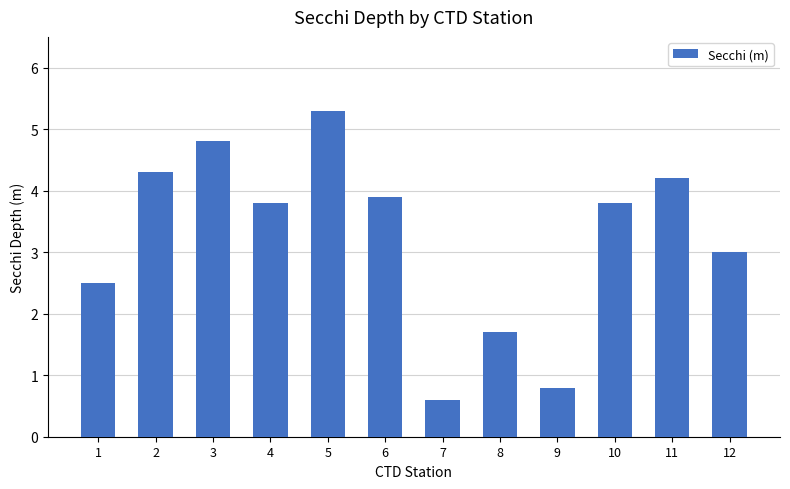

What is the value of the 4th bar from the left?

3.8